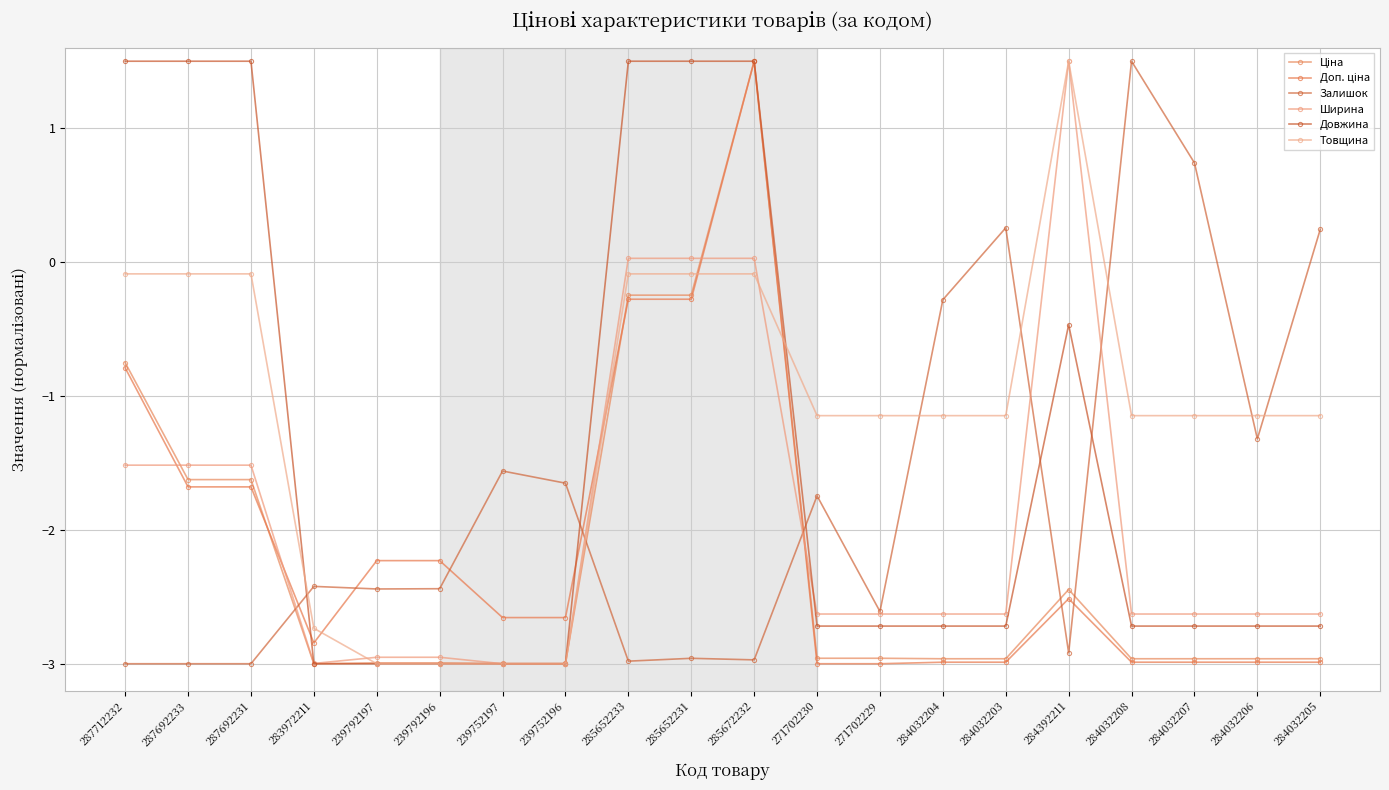

Reading left to right, what are all the values shown in this chart?

Ціна: -0.8	-1.6	-1.6	-3.0	-3.0	-3.0	-3.0	-3.0	-0.2	-0.2	1.5	-3.0	-3.0	-3.0	-3.0	-2.4	-3.0	-3.0	-3.0	-3.0
Доп. ціна: -0.8	-1.7	-1.7	-2.8	-2.2	-2.2	-2.7	-2.7	-0.3	-0.3	1.5	-3.0	-3.0	-3.0	-3.0	-2.5	-3.0	-3.0	-3.0	-3.0
Залишок: -3.0	-3.0	-3.0	-2.4	-2.4	-2.4	-1.6	-1.7	-3.0	-3.0	-3.0	-1.7	-2.6	-0.3	0.3	-2.9	1.5	0.7	-1.3	0.2
Ширина: -1.5	-1.5	-1.5	-3.0	-3.0	-3.0	-3.0	-3.0	0.0	0.0	0.0	-2.6	-2.6	-2.6	-2.6	1.5	-2.6	-2.6	-2.6	-2.6
Довжина: 1.5	1.5	1.5	-3.0	-3.0	-3.0	-3.0	-3.0	1.5	1.5	1.5	-2.7	-2.7	-2.7	-2.7	-0.5	-2.7	-2.7	-2.7	-2.7
Товщина: -0.1	-0.1	-0.1	-2.7	-3.0	-3.0	-3.0	-3.0	-0.1	-0.1	-0.1	-1.1	-1.1	-1.1	-1.1	1.5	-1.1	-1.1	-1.1	-1.1